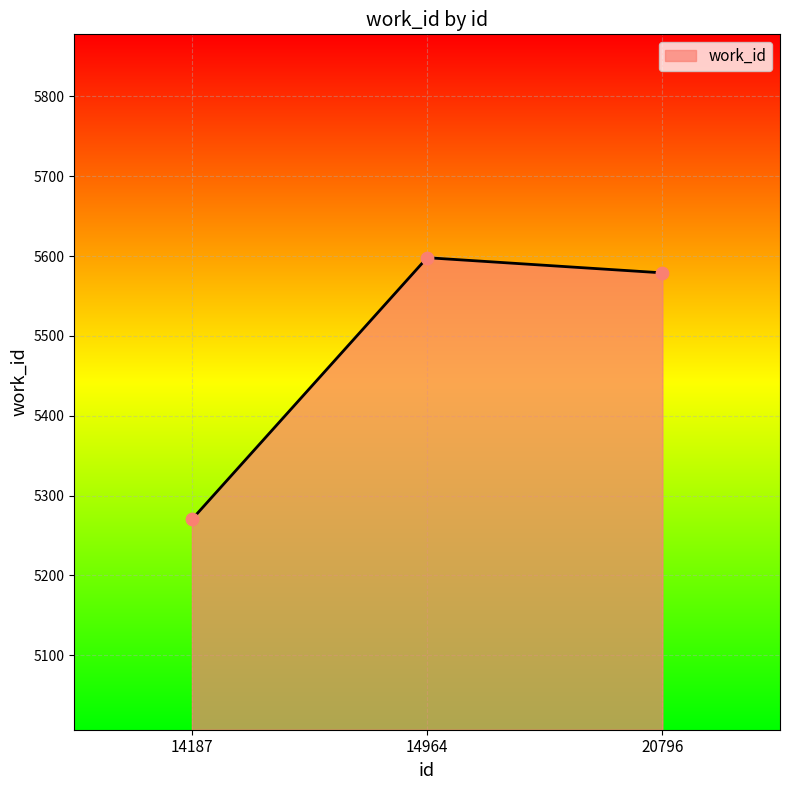

Between 14964 and 20796, which is larger?

14964